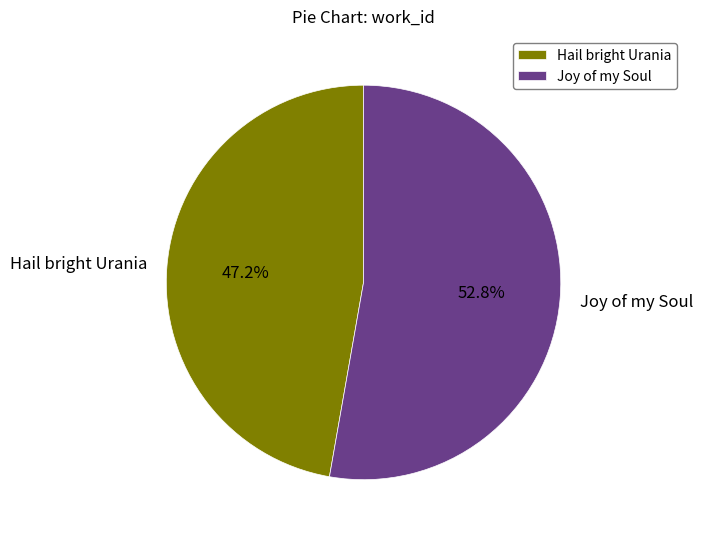

How many segments does this pie chart have?

2